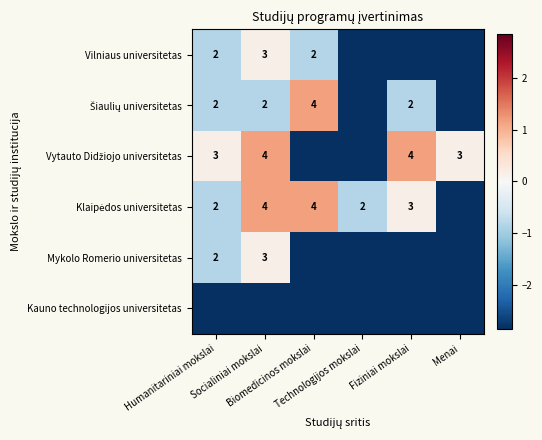

How many values in the Mykolo Romerio universitetas series are below -2?

4